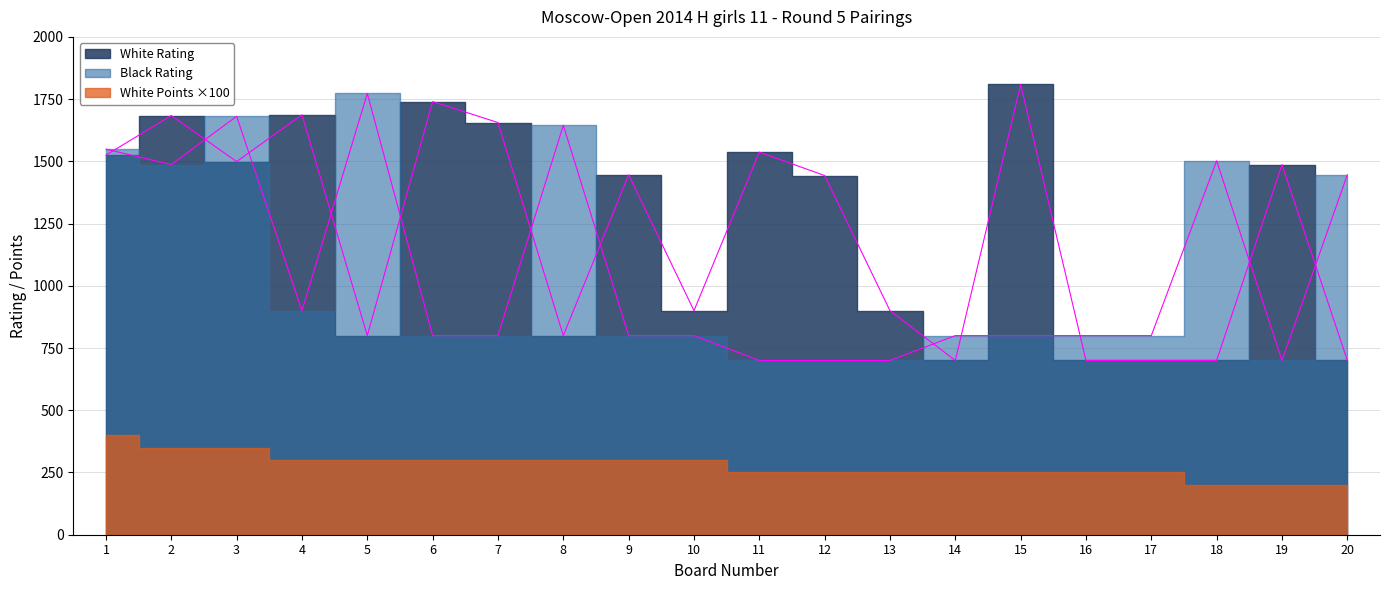

Is the value of White Rating at 6 greater than the value of Black Rating at 16?

Yes